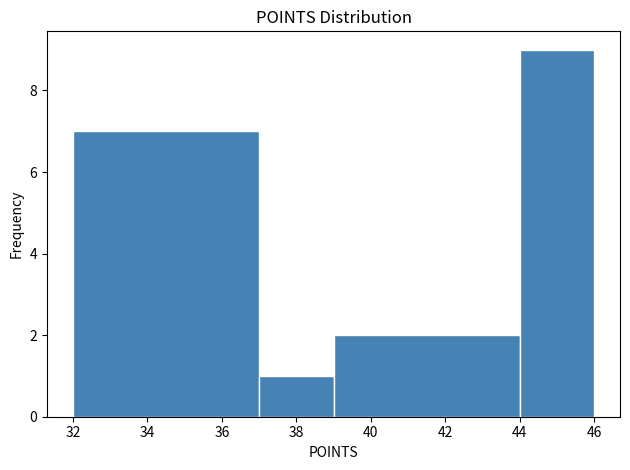

Reading left to right, list every bar in this chart as the range it spans on the x-axis followed by its height. The values are not printed on the chart, so give them approximately, as read against the axis.

32 to 37: 7
37 to 39: 1
39 to 44: 2
44 to 46: 9